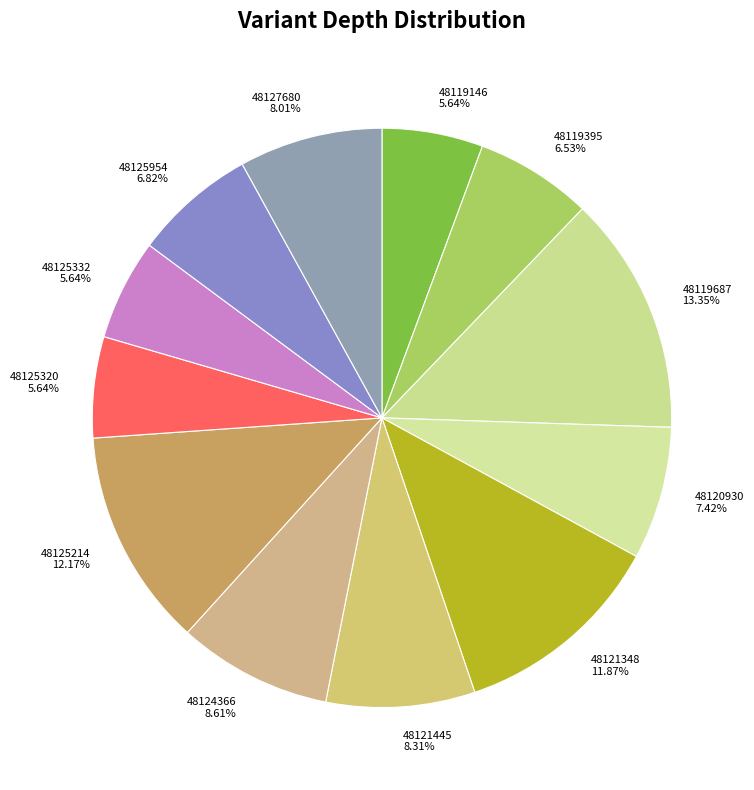

To the nearest percent, what percentage of the pie is 48125320?

6%